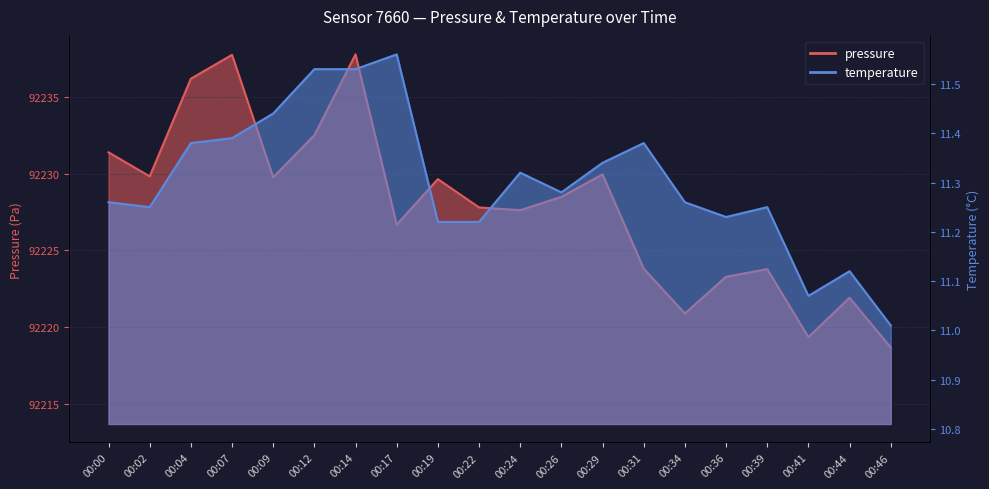

What is the total value across all series at 00:00?

92242.7